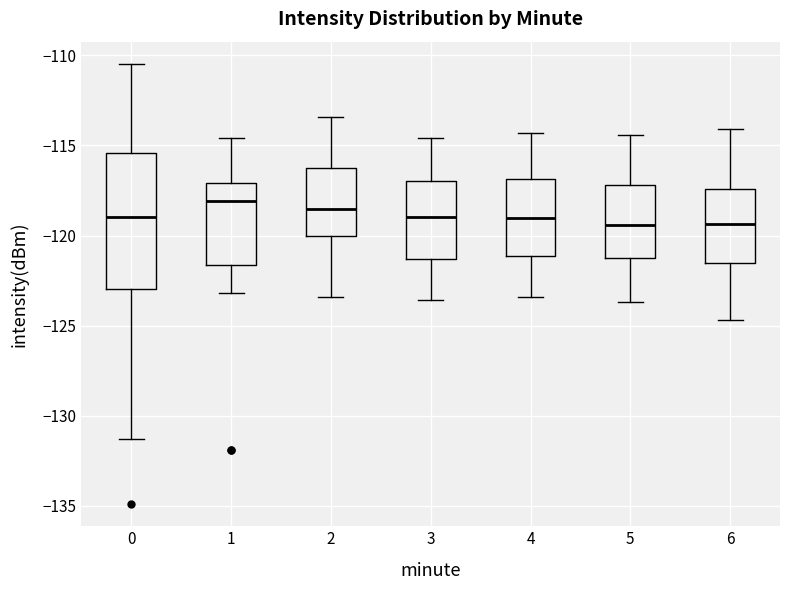

Reading left to right, transcribe this box plot: for each box, give where its median line is, the range the box spans, and where its two whiskers end, as read against the y-axis. The values are not printed on the chart, so give them approximately, as read against the axis.

0: median -119.0, box -123.0 to -115.5, whiskers -131.5 to -110.5
1: median -118.0, box -121.5 to -117.0, whiskers -123.0 to -114.5
2: median -118.5, box -120.0 to -116.5, whiskers -123.5 to -113.5
3: median -119.0, box -121.5 to -117.0, whiskers -123.5 to -114.5
4: median -119.0, box -121.0 to -117.0, whiskers -123.5 to -114.5
5: median -119.5, box -121.0 to -117.0, whiskers -123.5 to -114.5
6: median -119.5, box -121.5 to -117.5, whiskers -124.5 to -114.0